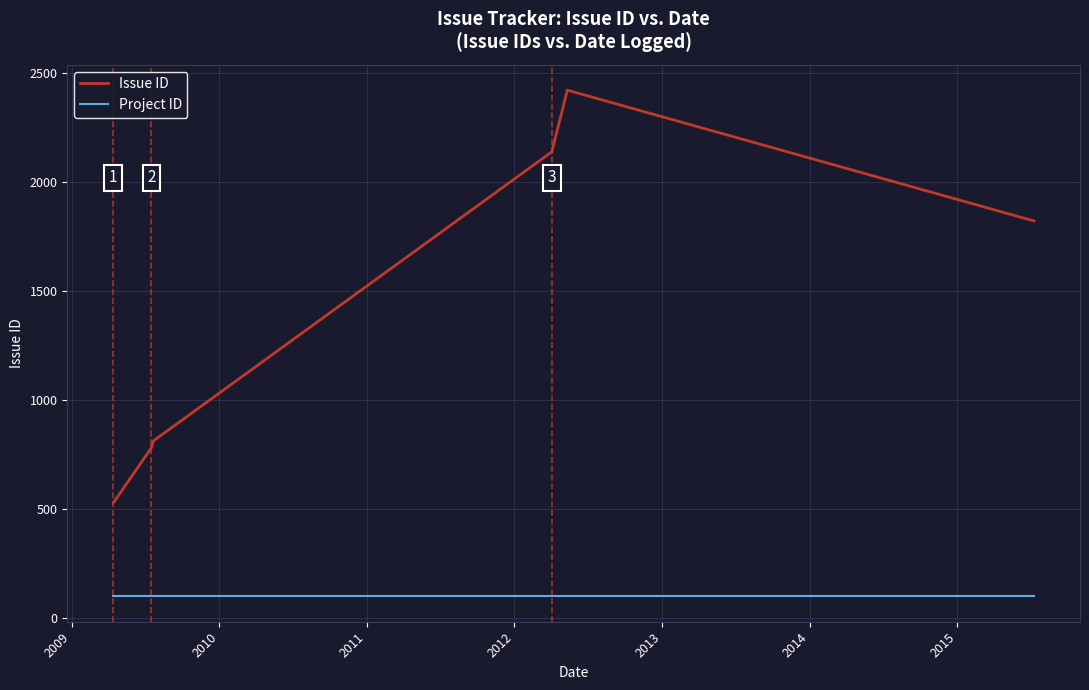

How many lines are shown in the chart?

2